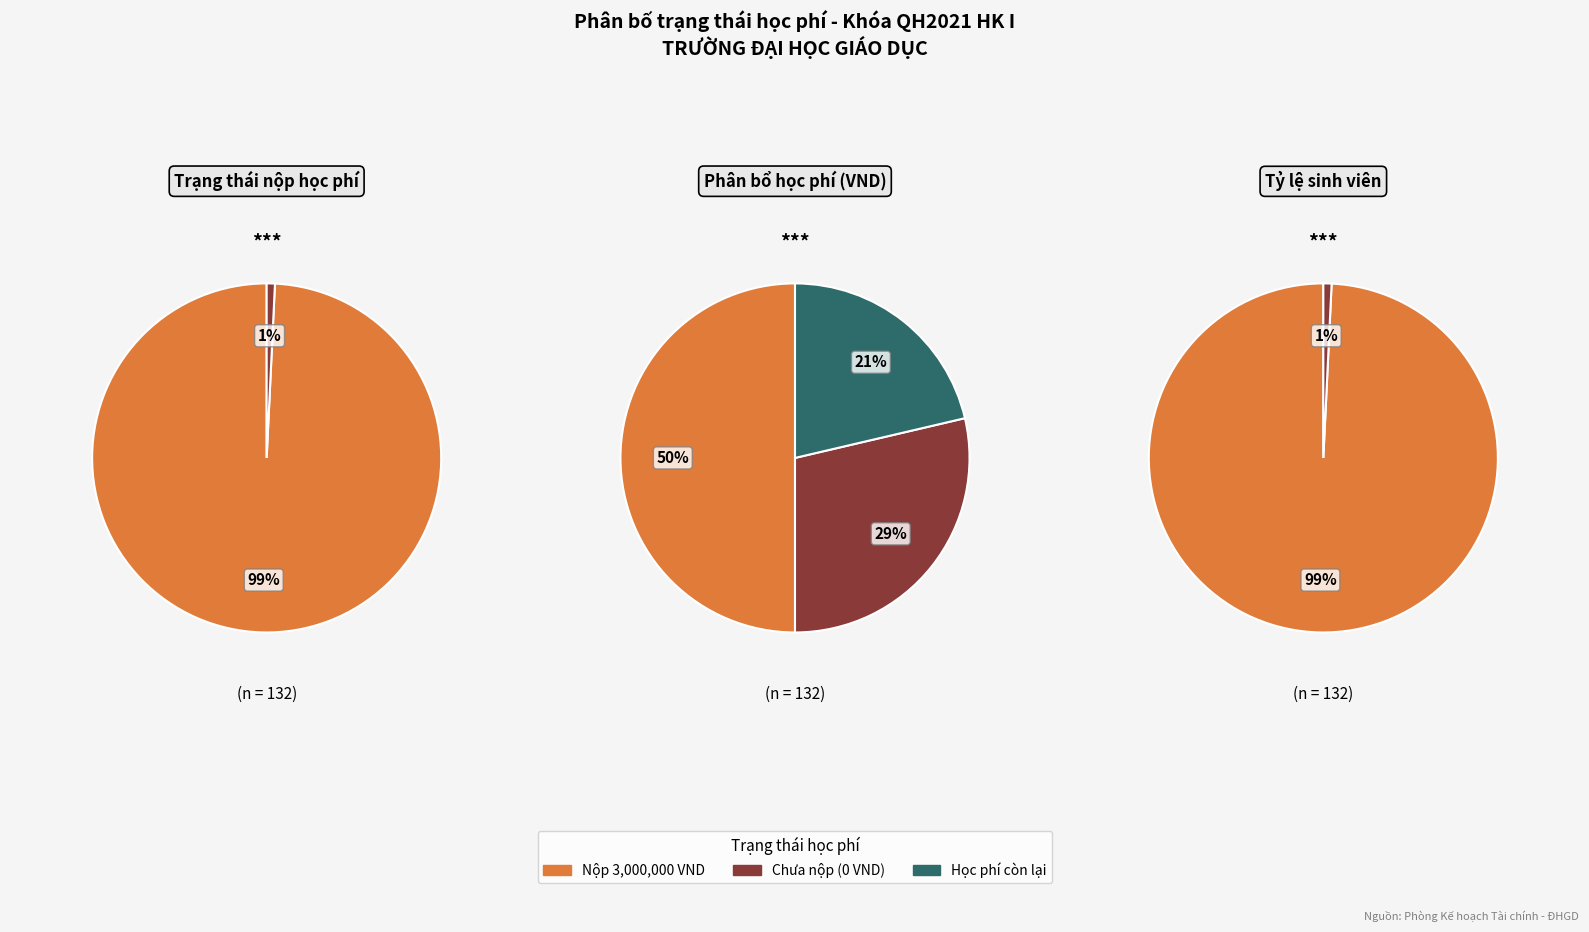

To the nearest percent, what is the average slice percentage?

50%